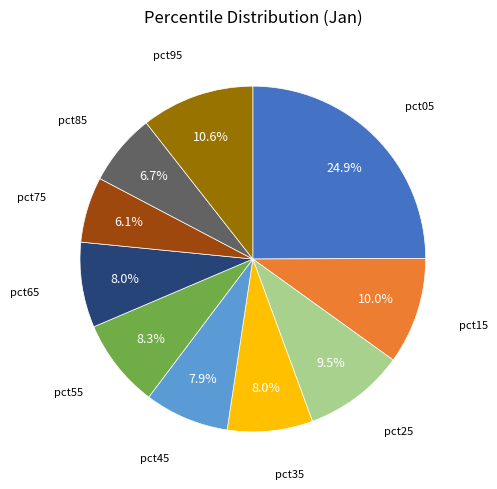

Is there any slice that represents more than half of the pie?

No